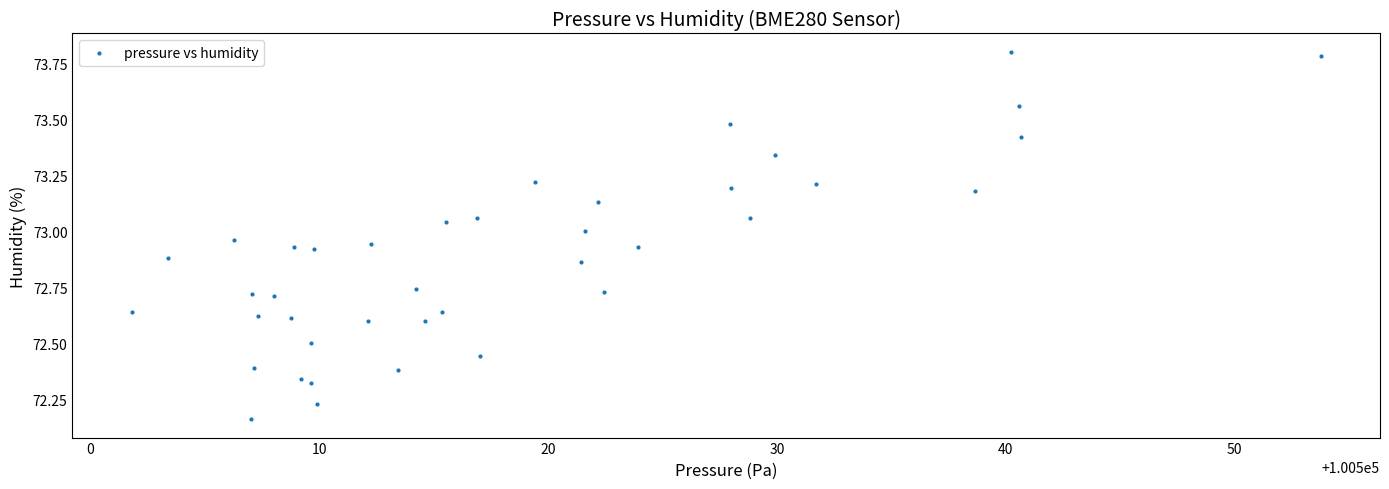

What is the range of Y values (max minus min)?

1.6